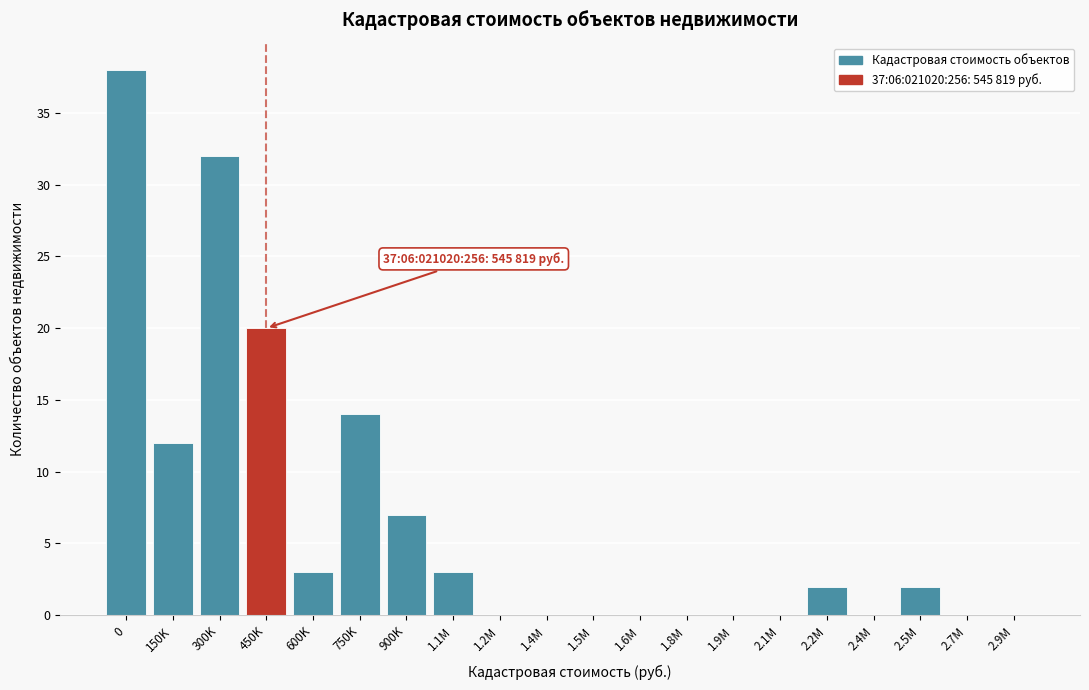

Reading right to left, transcribe all the data shown in this chart.

2.9M=0	2.7M=0	2.5M=2	2.4M=0	2.2M=2	2.1M=0	1.9M=0	1.8M=0	1.6M=0	1.5M=0	1.4M=0	1.2M=0	1.1M=3	900K=7	750K=14	600K=3	450K=20	300K=32	150K=12	0=38